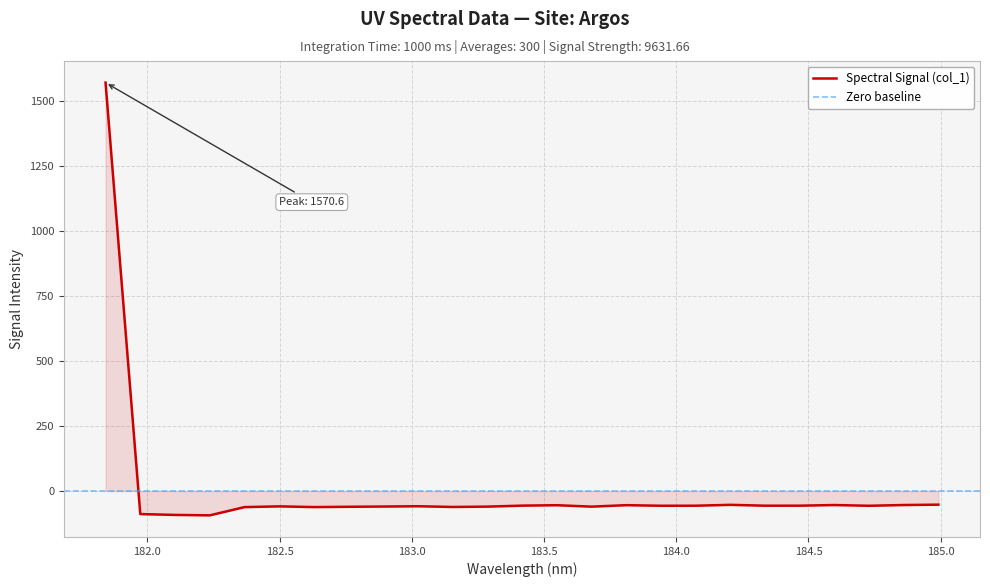

Rank the categories by value from highest to lowest.

181.8418, 184.9911297472, 184.2046578328, 184.8600909338, 184.5979655002, 183.811206745, 183.5488263418, 183.4176122368, 184.46687888, 184.3357763242, 184.0735234058, 183.9423730432, 184.7290361848, 183.0238743082, 182.498667305, 182.8925964608, 183.2863821962, 183.6800245112, 182.7613026778, 183.15513622, 182.6299929592, 182.3673257152, 181.9732053322, 182.1045947288, 182.2359681898